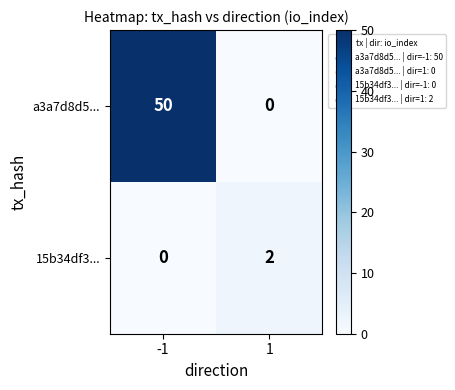

At -1, list the series in order from smallest to largest.

15b34df3..., a3a7d8d5...